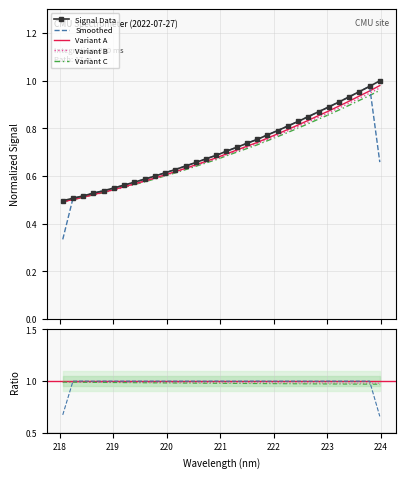

The chart shows a value of 1.4 at 223.408. True or false?

False